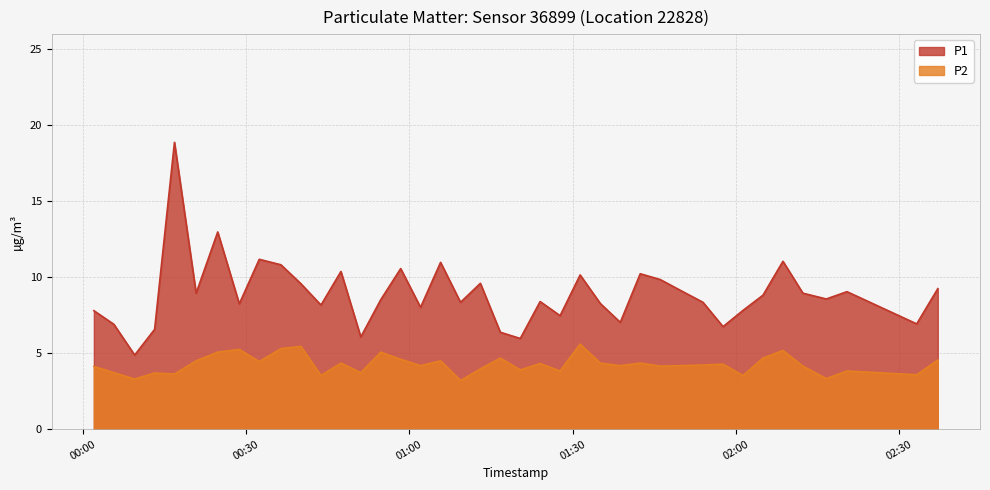

Which series has the widest spread of values?

P1